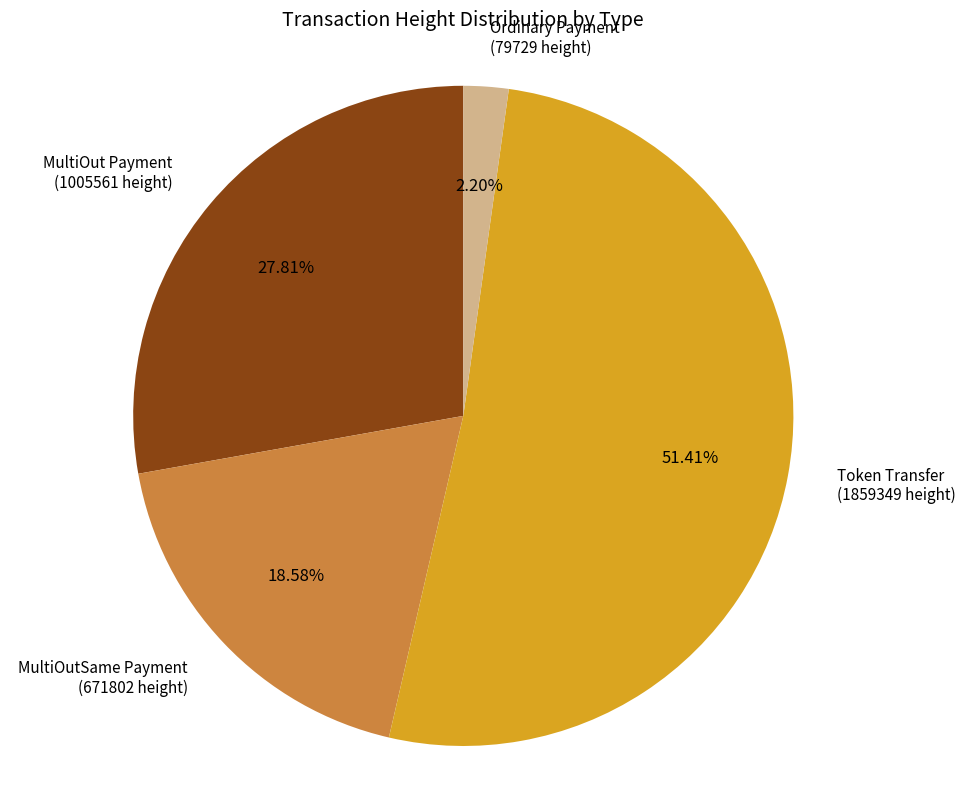

Is there any slice that represents more than half of the pie?

Yes